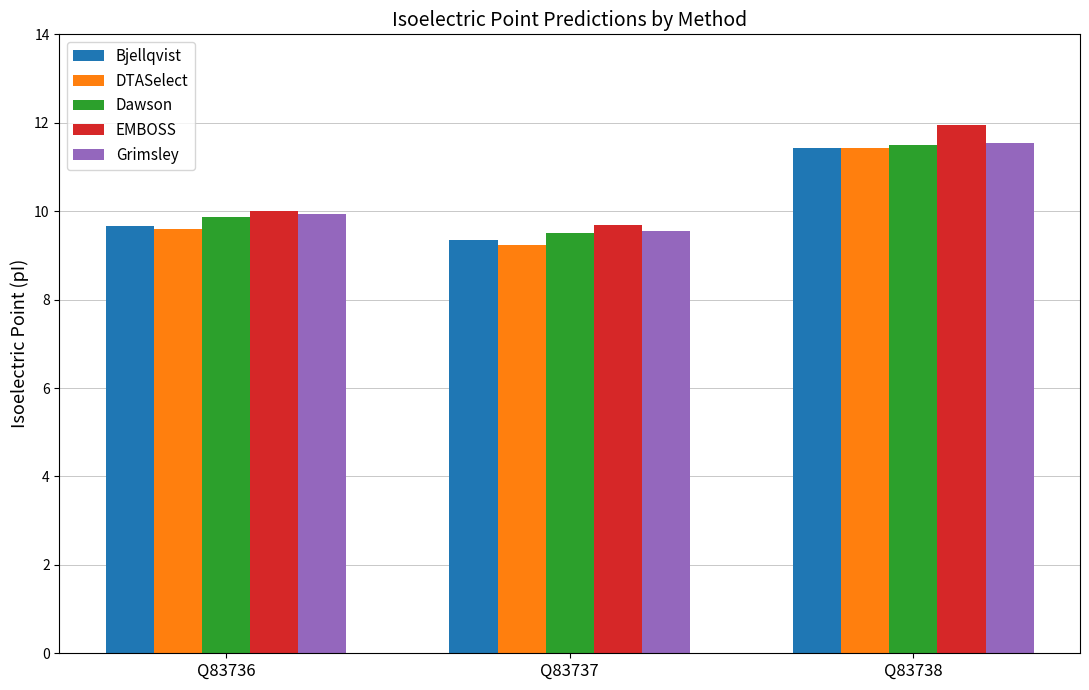

At which label does DTASelect reach its peak?

Q83738